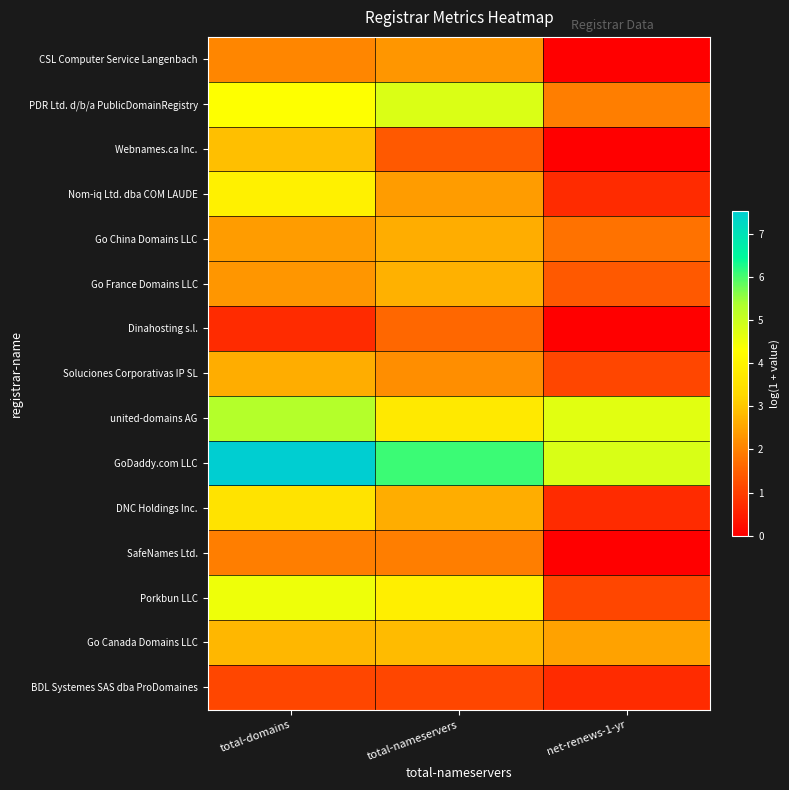

At net-renews-1-yr, list the series in order from largest to smallest.

GoDaddy.com LLC, united-domains AG, Go Canada Domains LLC, PDR Ltd. d/b/a PublicDomainRegistry, Go China Domains LLC, Go France Domains LLC, Soluciones Corporativas IP SL, Porkbun LLC, Nom-iq Ltd. dba COM LAUDE, DNC Holdings Inc., BDL Systemes SAS dba ProDomaines, CSL Computer Service Langenbach, Webnames.ca Inc., Dinahosting s.l., SafeNames Ltd.